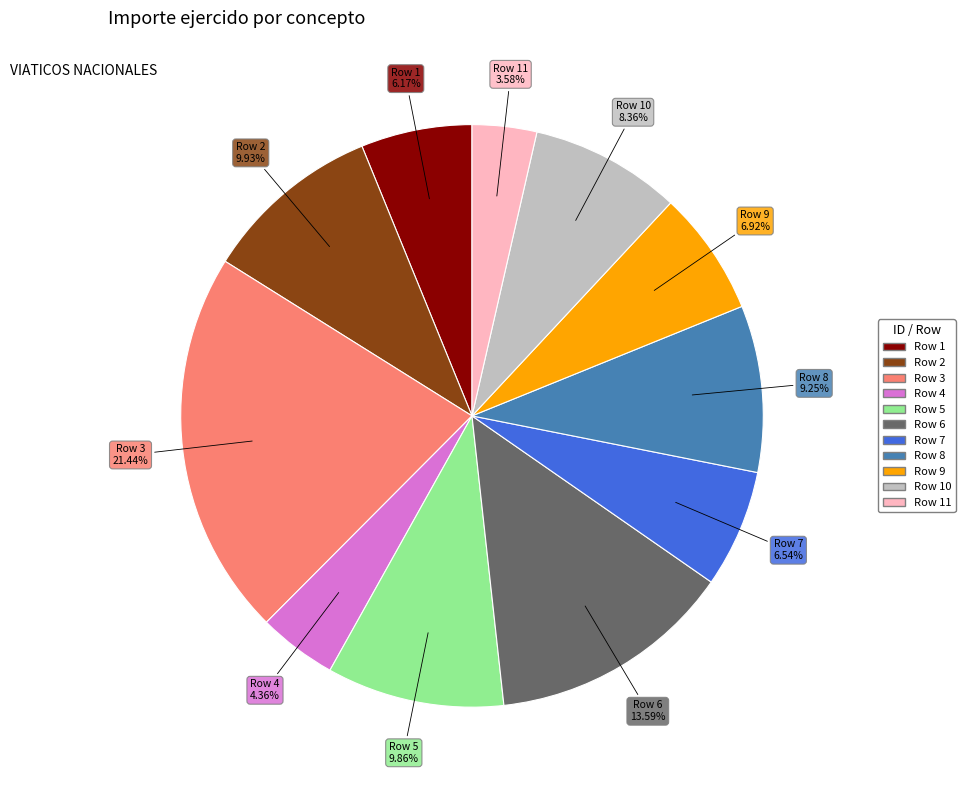

Is there any slice that represents more than half of the pie?

No